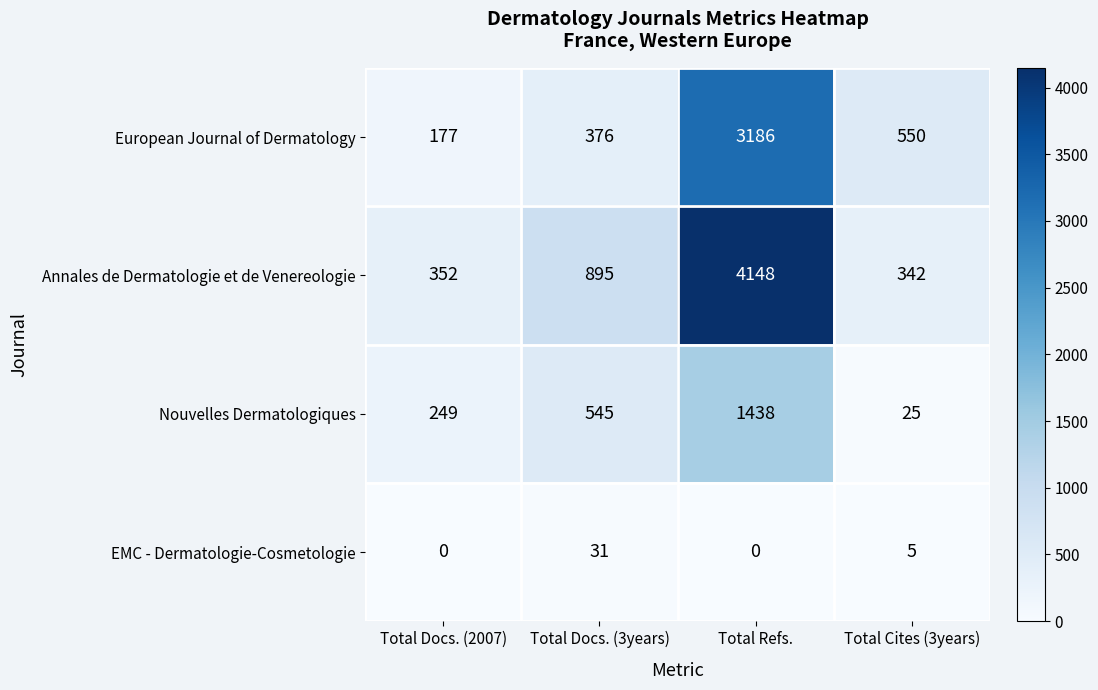

Reading left to right, extract all data points from this chart.

European Journal of Dermatology: Total Docs. (2007)=177	Total Docs. (3years)=376	Total Refs.=3186	Total Cites (3years)=550
Annales de Dermatologie et de Venereologie: Total Docs. (2007)=352	Total Docs. (3years)=895	Total Refs.=4148	Total Cites (3years)=342
Nouvelles Dermatologiques: Total Docs. (2007)=249	Total Docs. (3years)=545	Total Refs.=1438	Total Cites (3years)=25
EMC - Dermatologie-Cosmetologie: Total Docs. (2007)=0	Total Docs. (3years)=31	Total Refs.=0	Total Cites (3years)=5